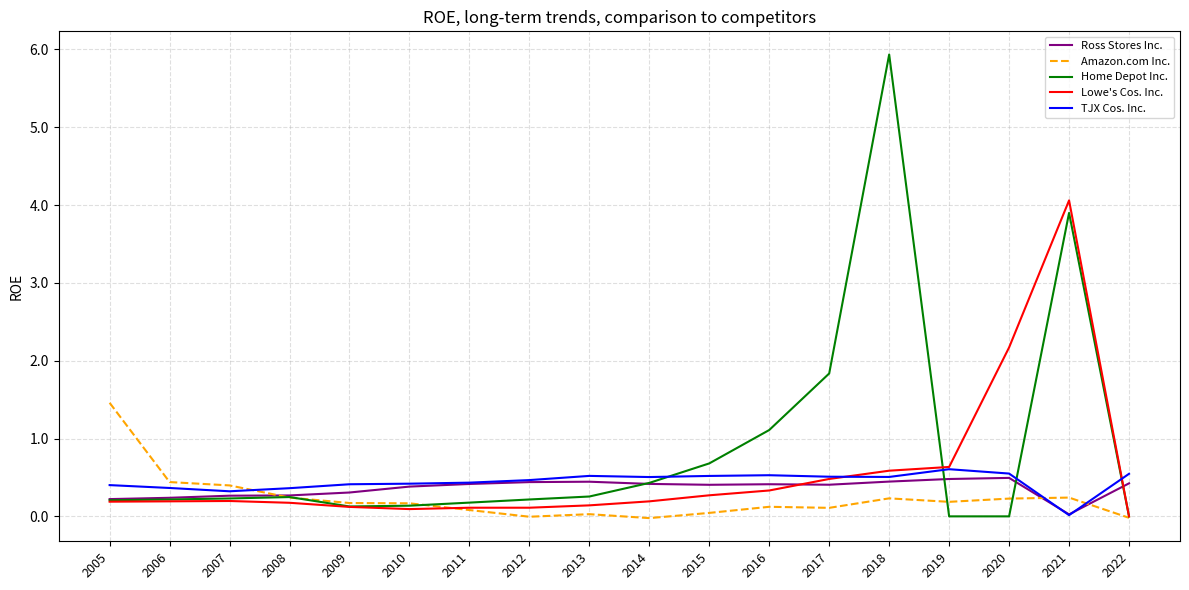

How many lines are shown in the chart?

5